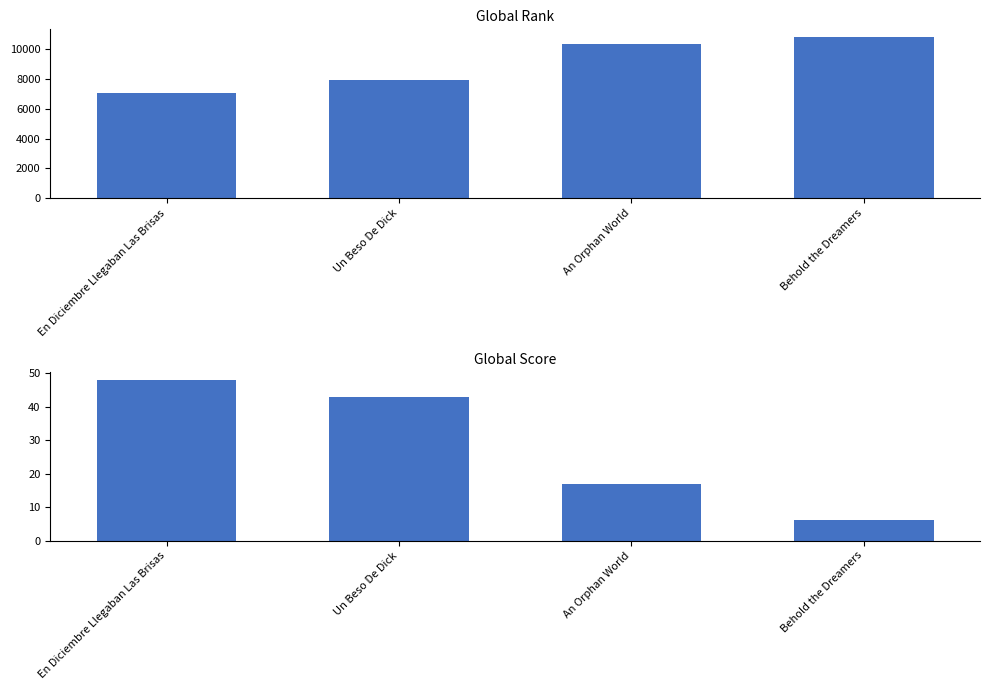

Is the value of Global Rank at Behold the Dreamers greater than the value of Global Score at Behold the Dreamers?

Yes